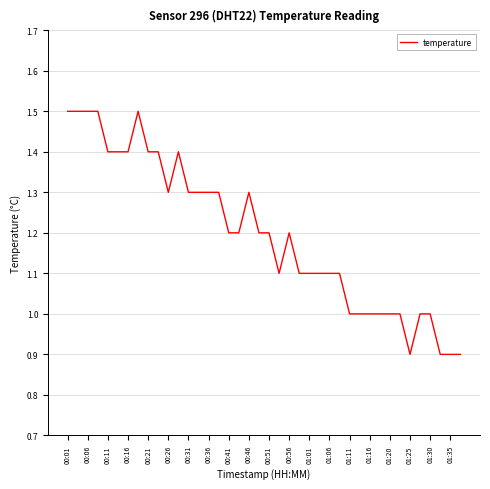

What is the difference between the maximum and minimum values?

0.6